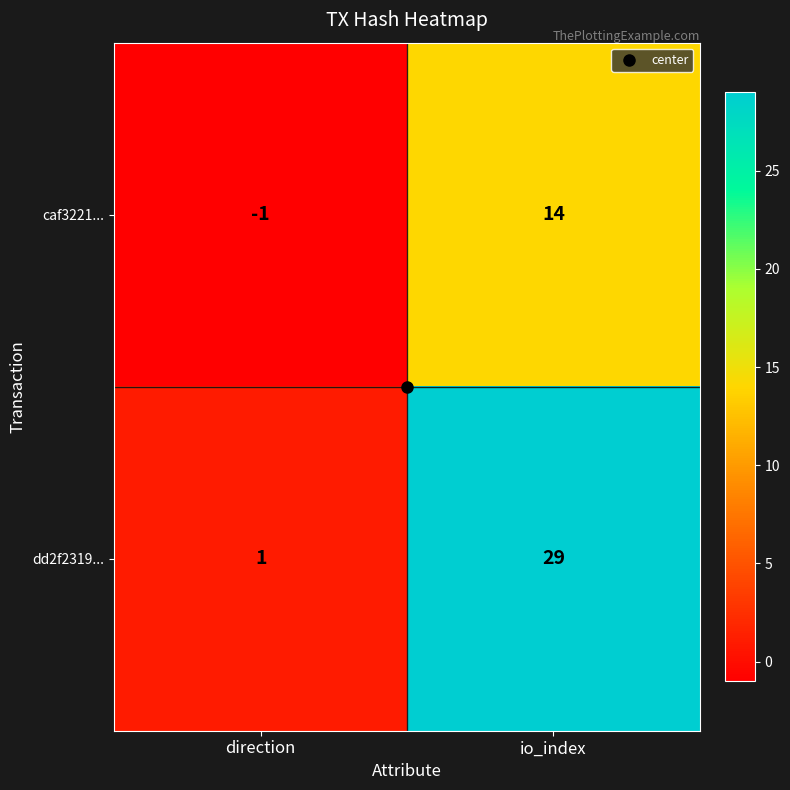

At direction, list the series in order from smallest to largest.

caf3221..., dd2f2319...